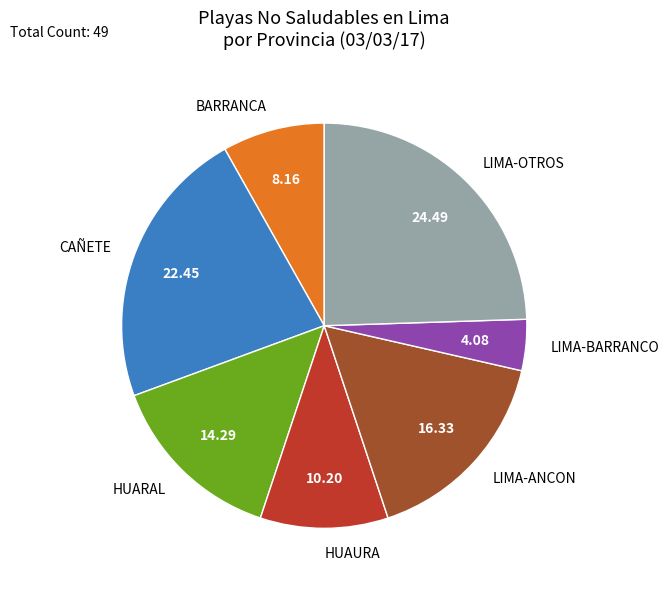

Approximately how many times larger is the value at BARRANCA compared to CAÑETE?

0.4